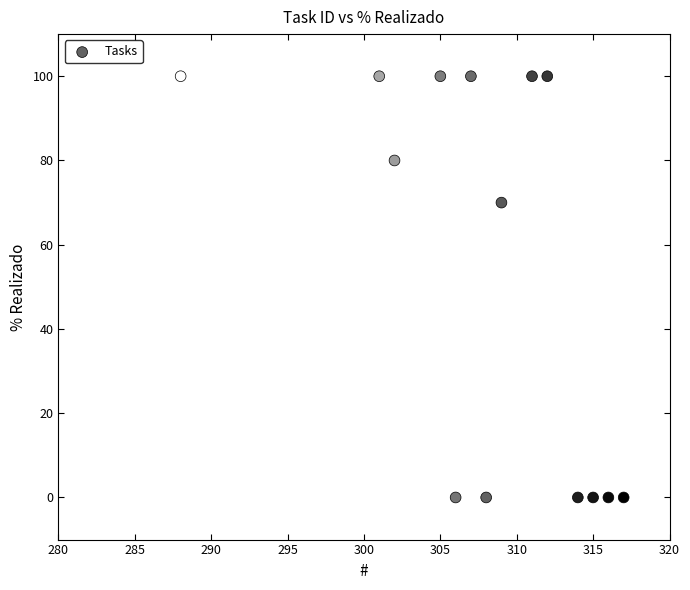

What Y value in the scatter plot is closest to 50?

70